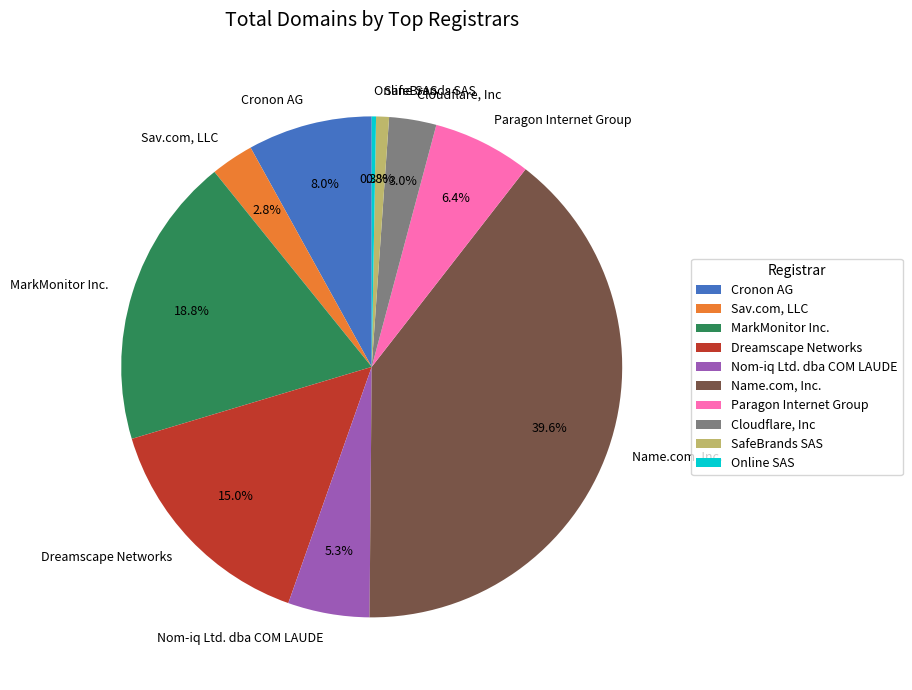

How much of the chart is everything except Cloudflare, Inc?

97.0%